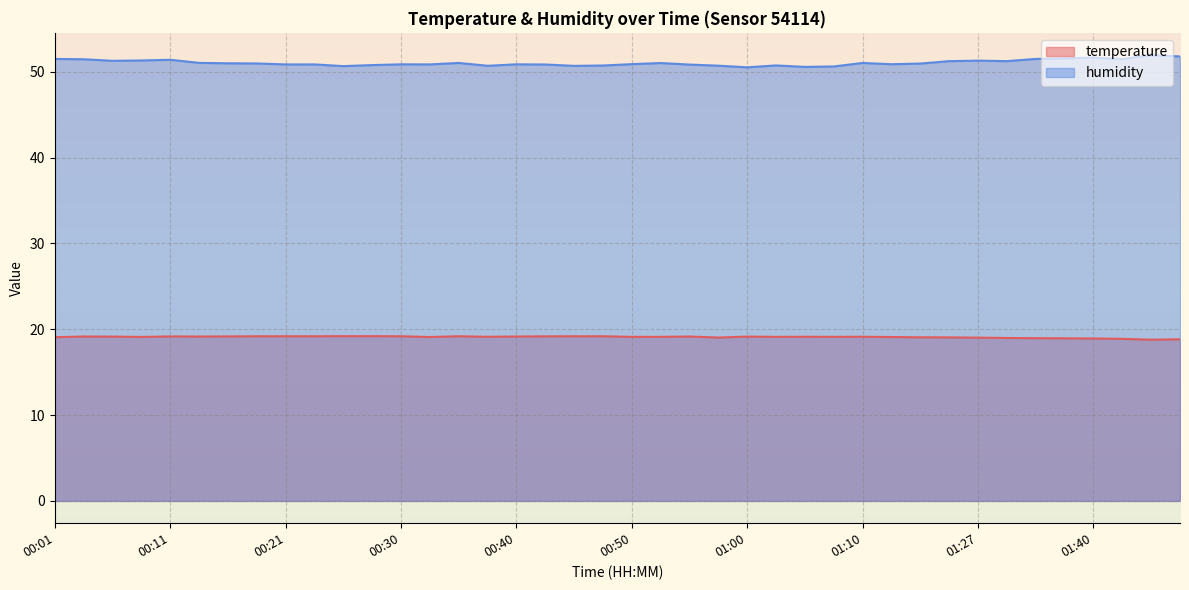

What is the spread (max minus min) of values at 01:43?

32.6